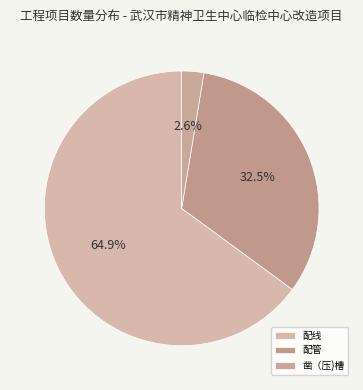

What is the largest slice in the pie chart?

配线